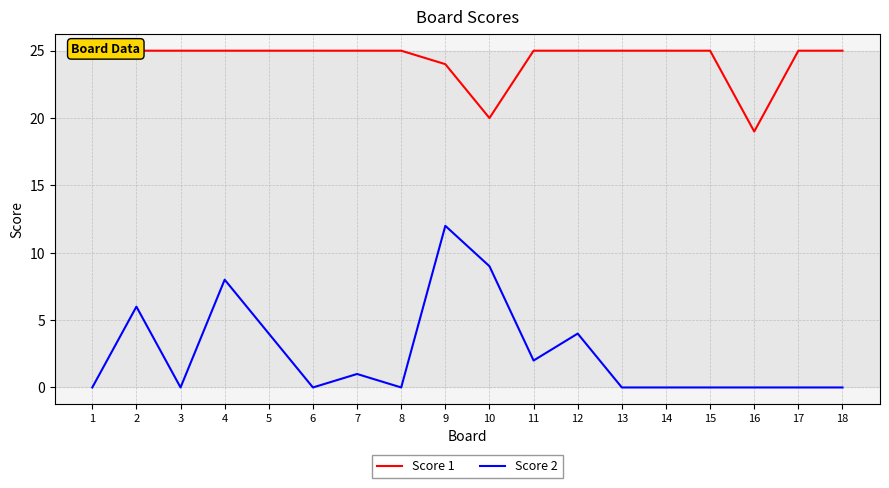

How many lines are shown in the chart?

2